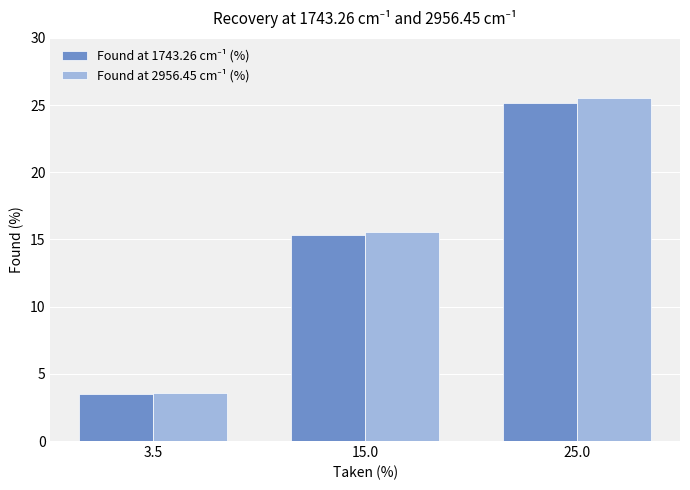

What is the total value across all series at 3.5?

7.1